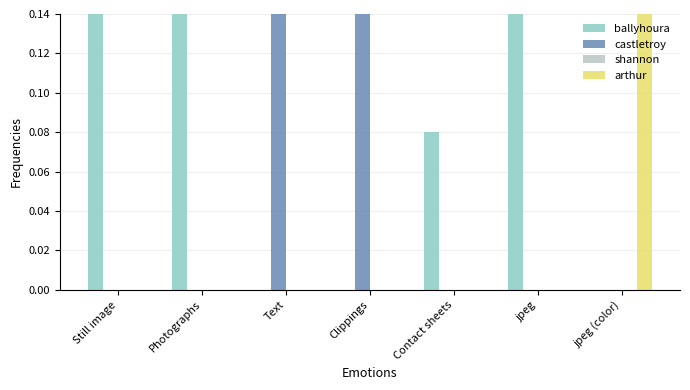

What is the greatest value displayed?

1.0